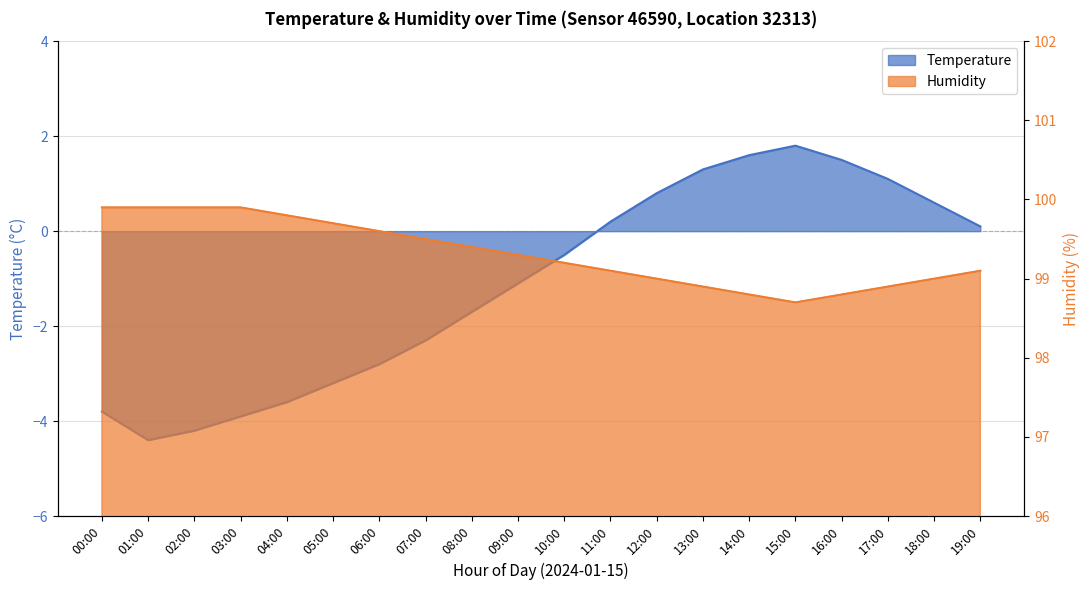

Which series has the largest total across all categories?

Humidity